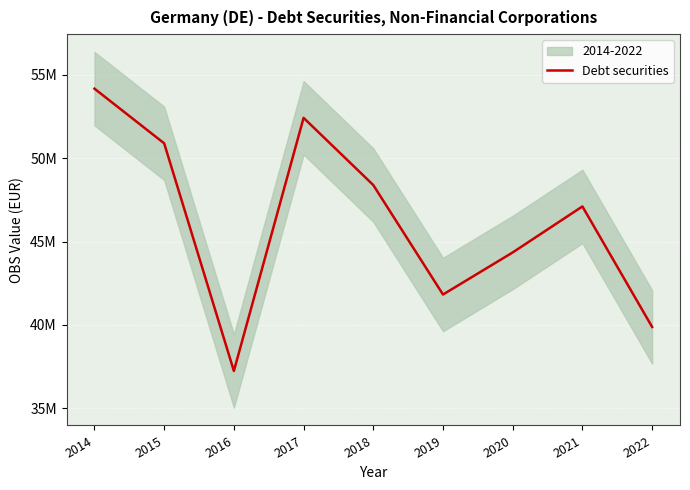

What is the smallest value displayed?

37235994